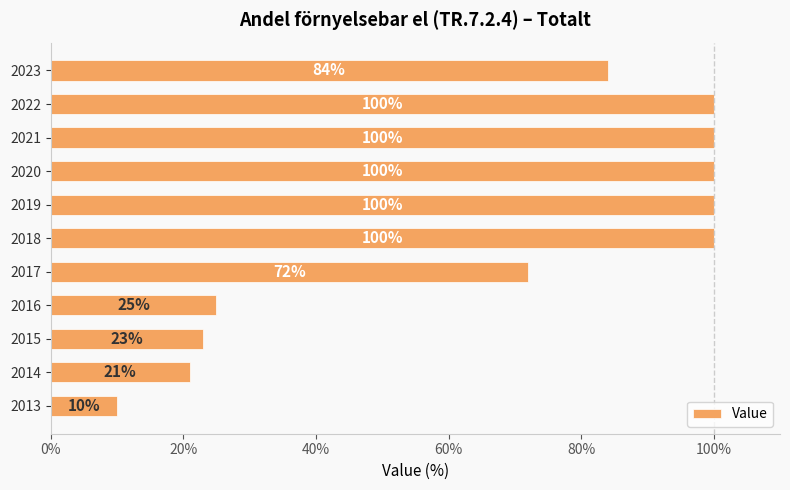

What is the smallest value displayed?

10